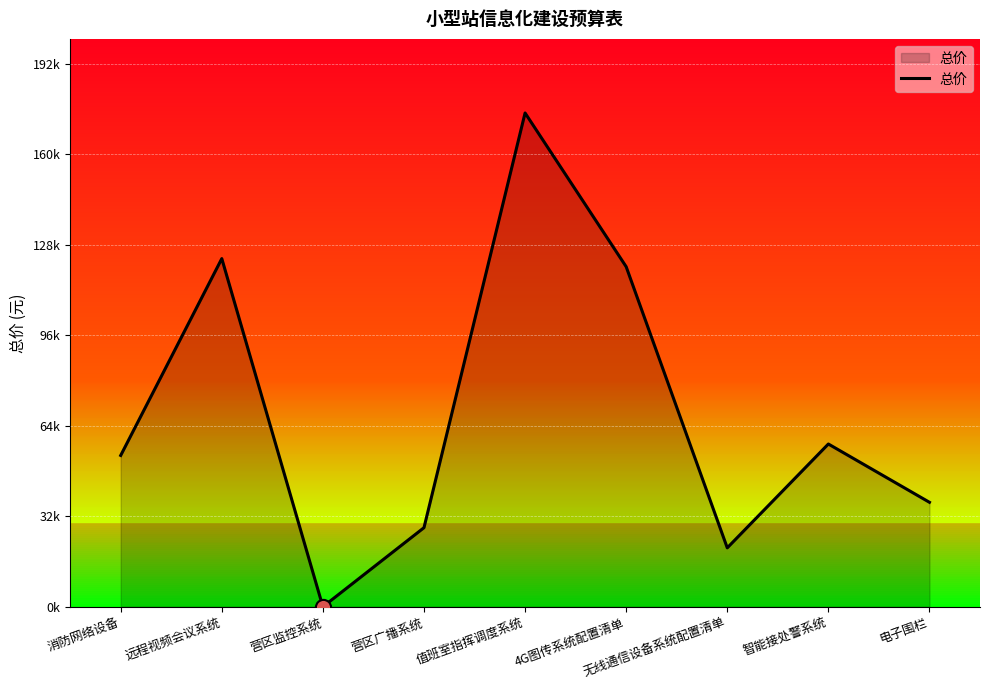

What is the change in value from 营区广播系统 to 电子围栏?

+8960.0